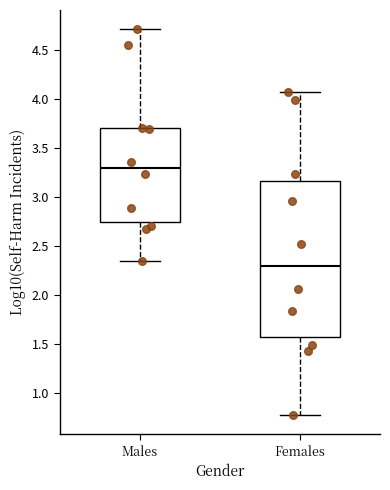

Comparing the boxes themselves (not the whiskers), which one is the tallest?

Females